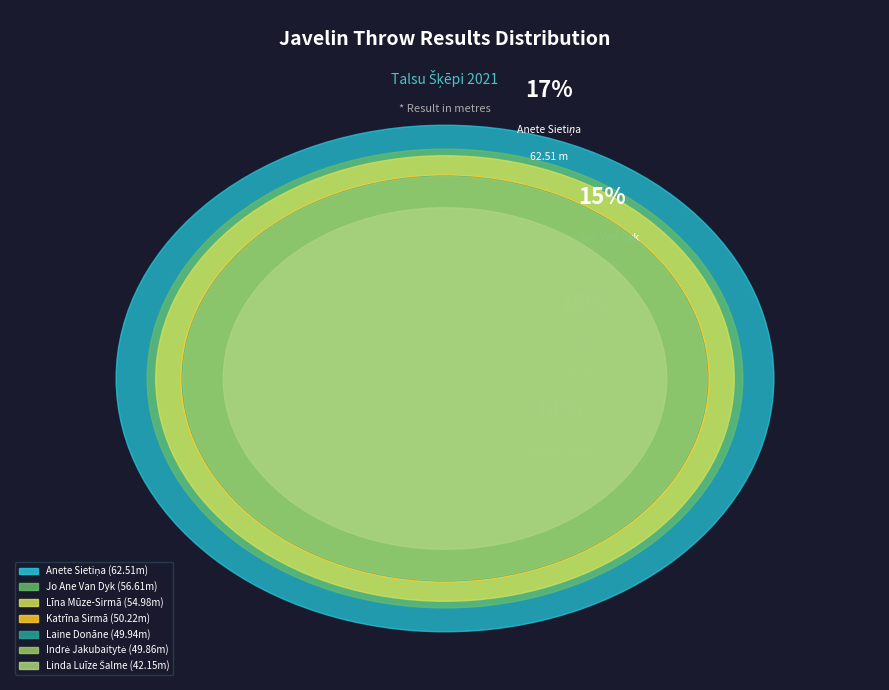

Which slice is the largest?

Anete Sietiņa